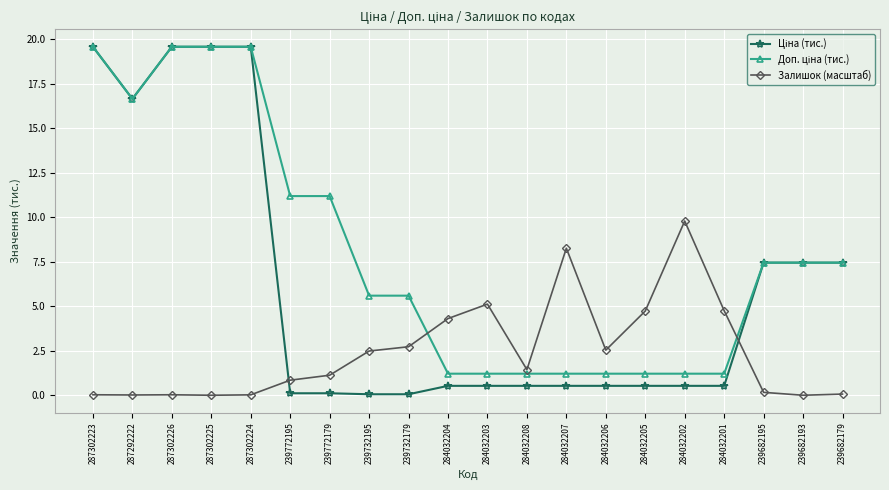

At how many categories does at least one series exceed 15?

5